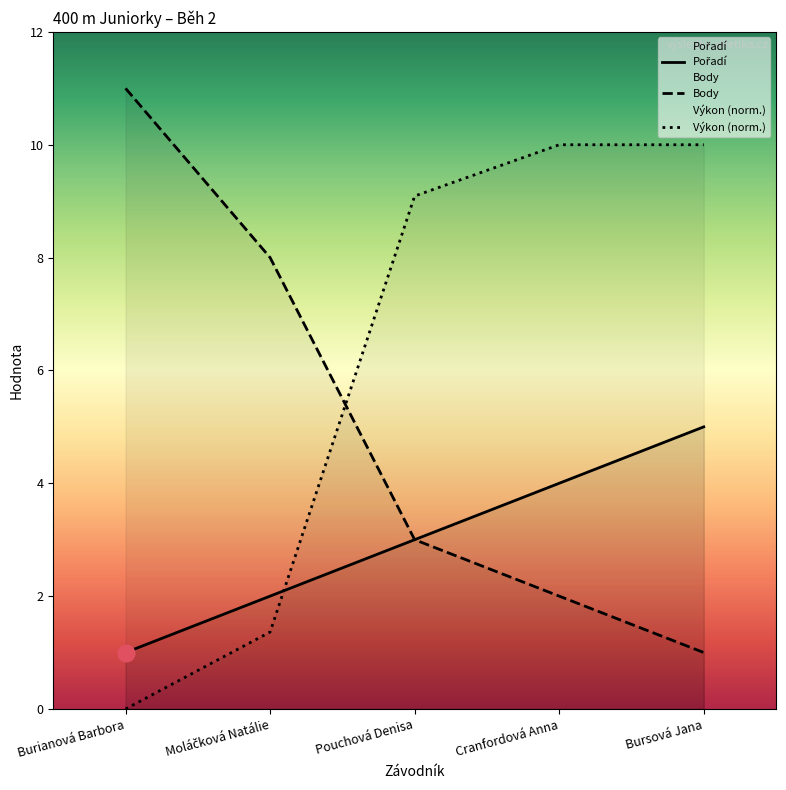

How many data points in Pořadí are less than 3?

2